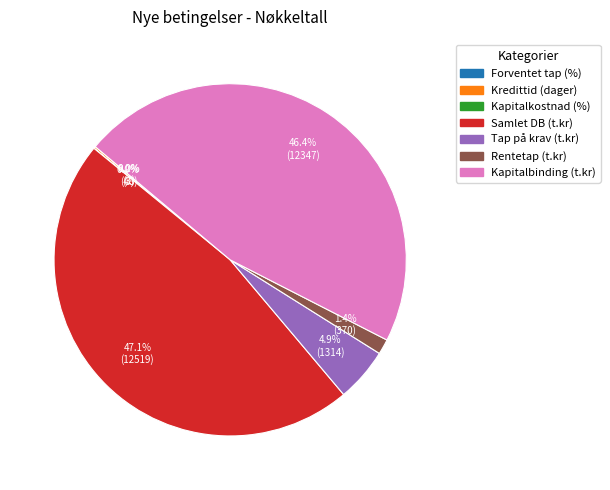

Combined, what portion of the pie is Tap på krav (t.kr) and Rentetap (t.kr)?

6.3%